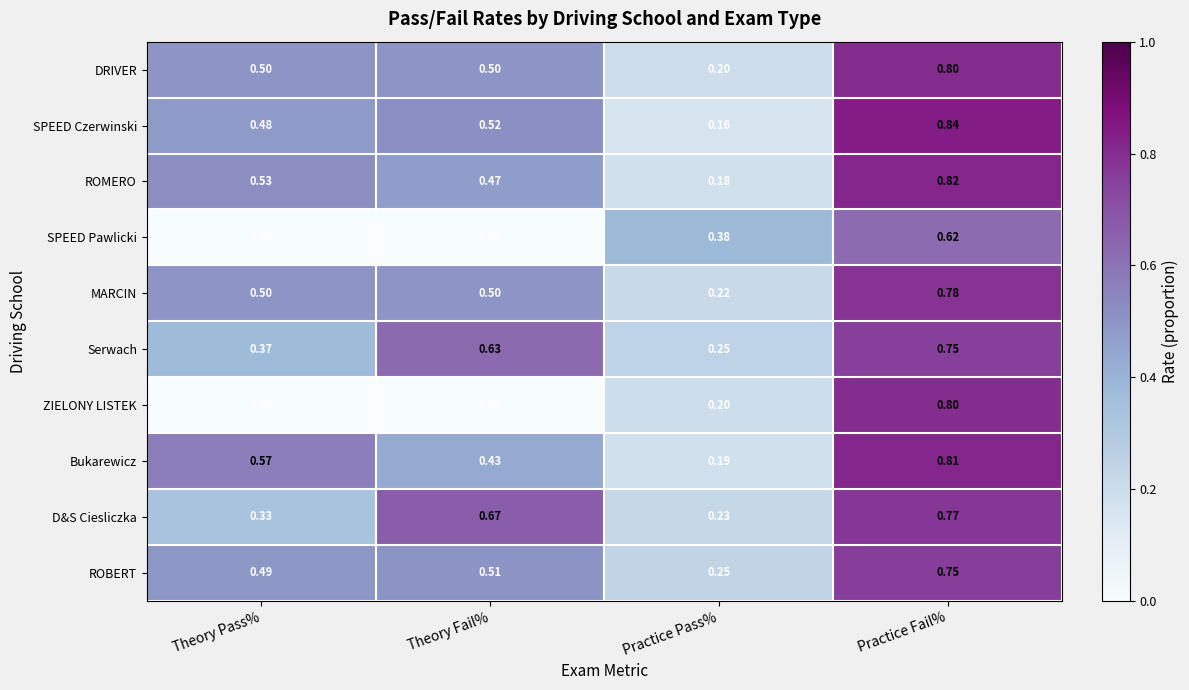

Is the value of SPEED Czerwinski at Theory Fail% greater than the value of D&S Ciesliczka at Theory Pass%?

Yes